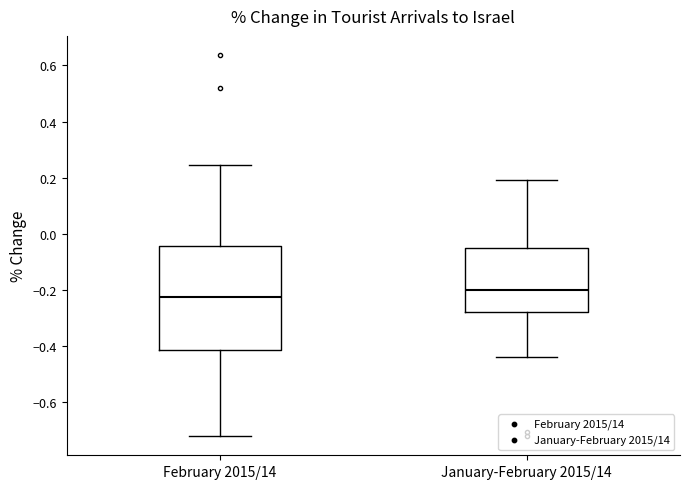

Which box has the lowest median line?

February 2015/14